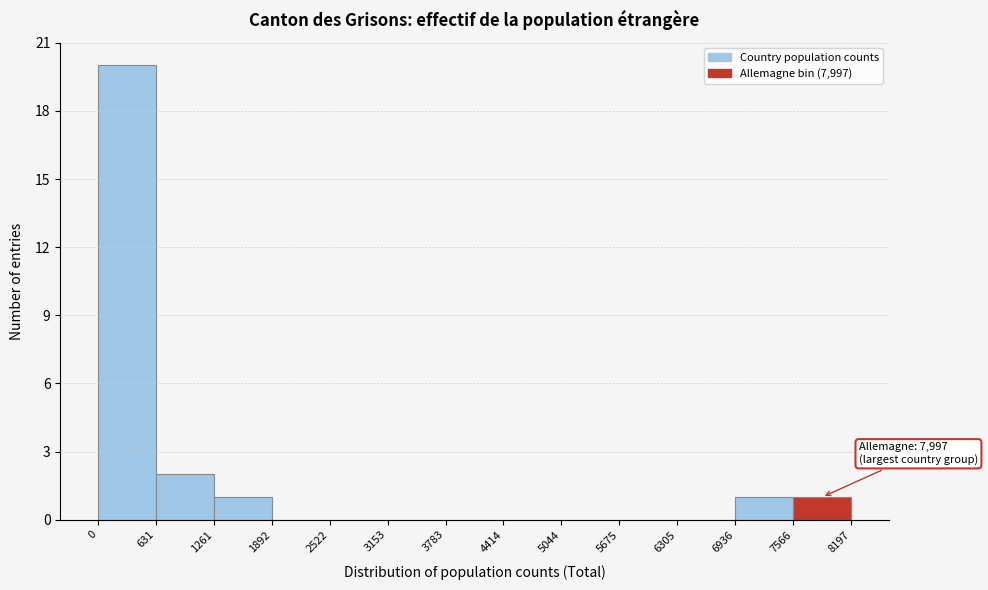

Over which range of the x-axis is the bar tallest?

0 to 631